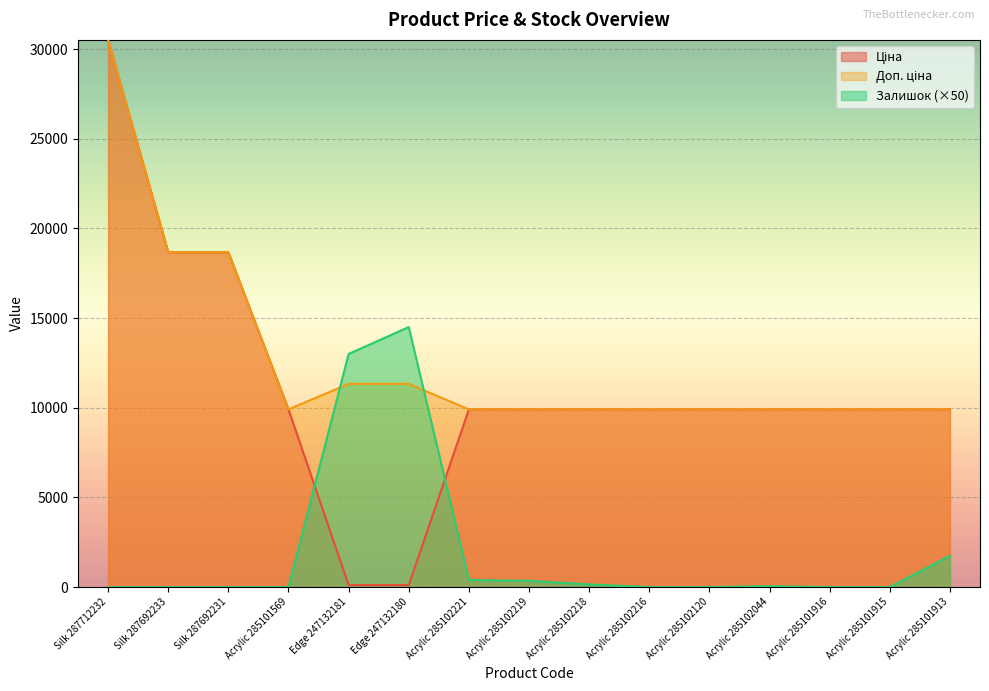

How many lines are shown in the chart?

3